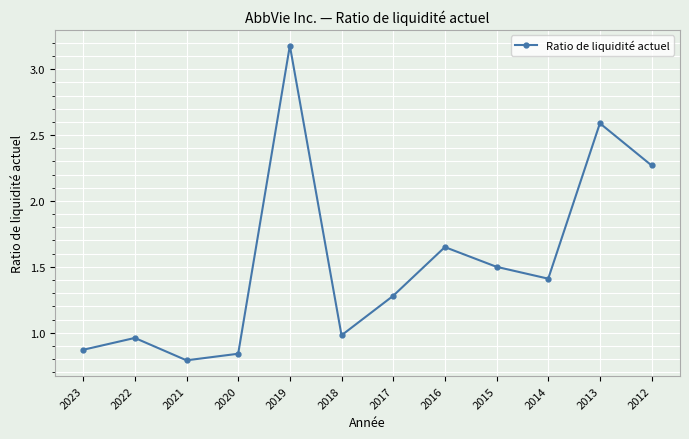

The value at 2014 is 1.4. True or false?

True